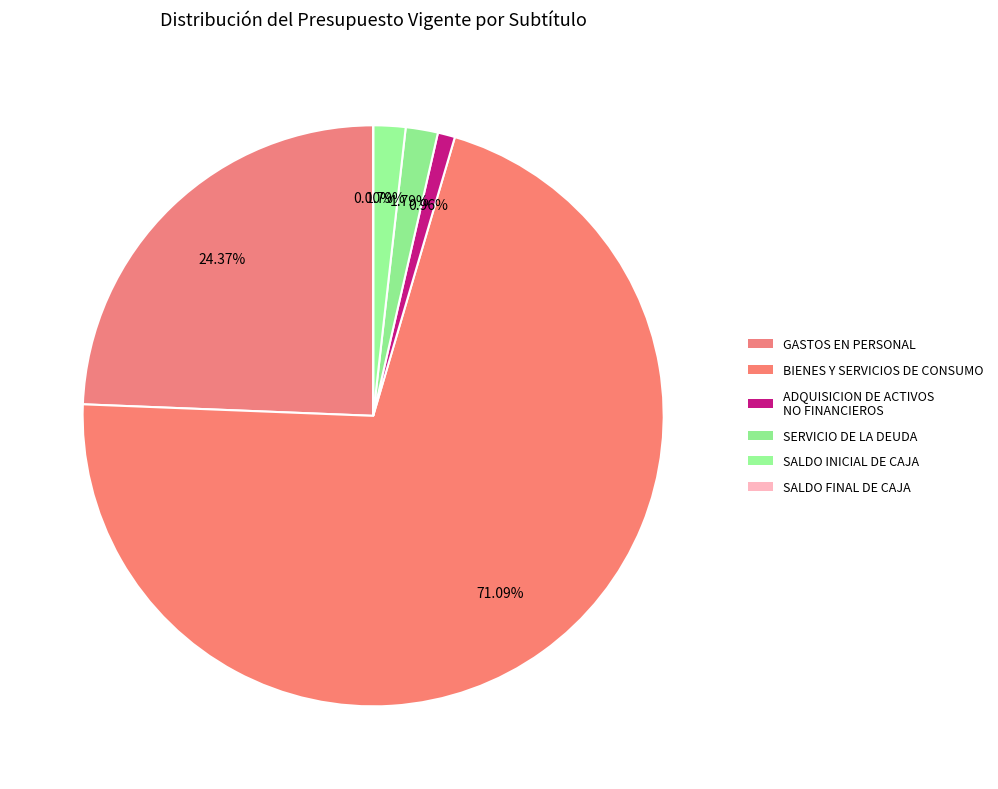

To the nearest percent, what percentage of the pie is SERVICIO DE LA DEUDA?

2%